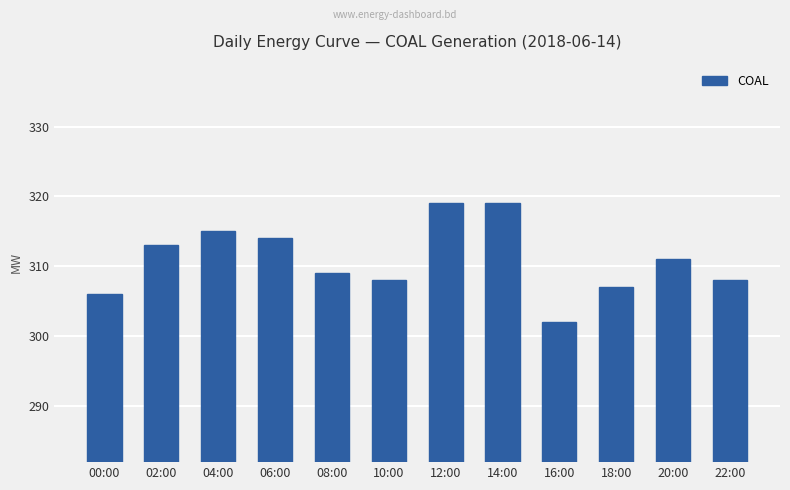

How many data points are less than 311?

6